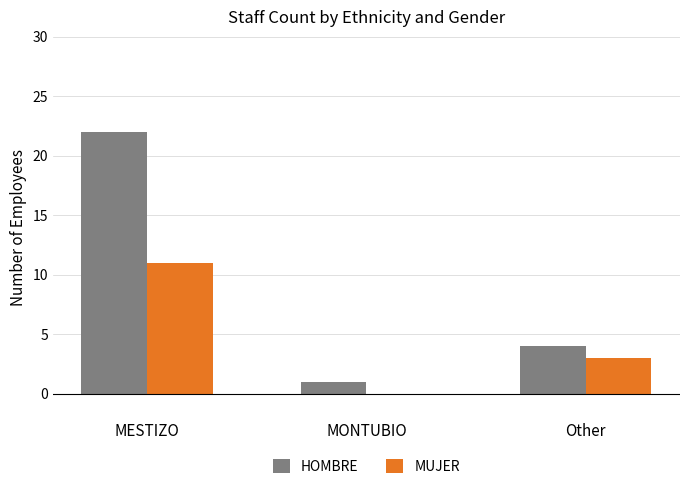

What are all the series names shown in the legend?

HOMBRE, MUJER